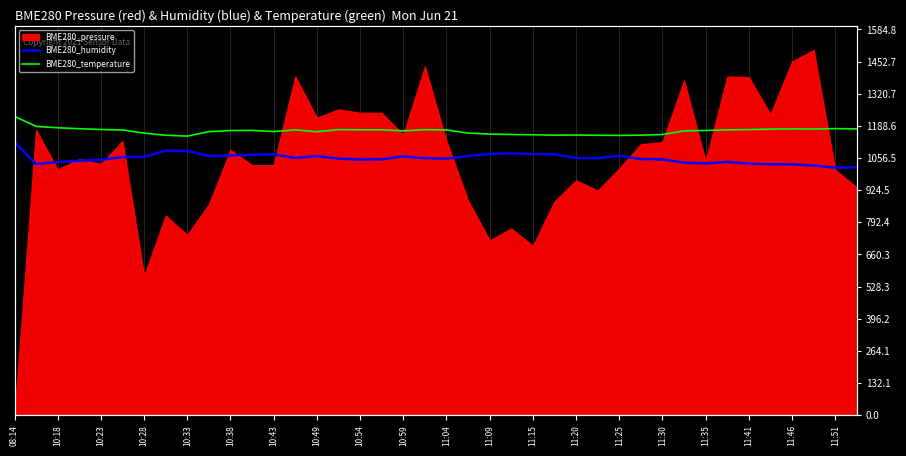

What is the value of the BME280_humidity point at the 14th from the left?

1056.2